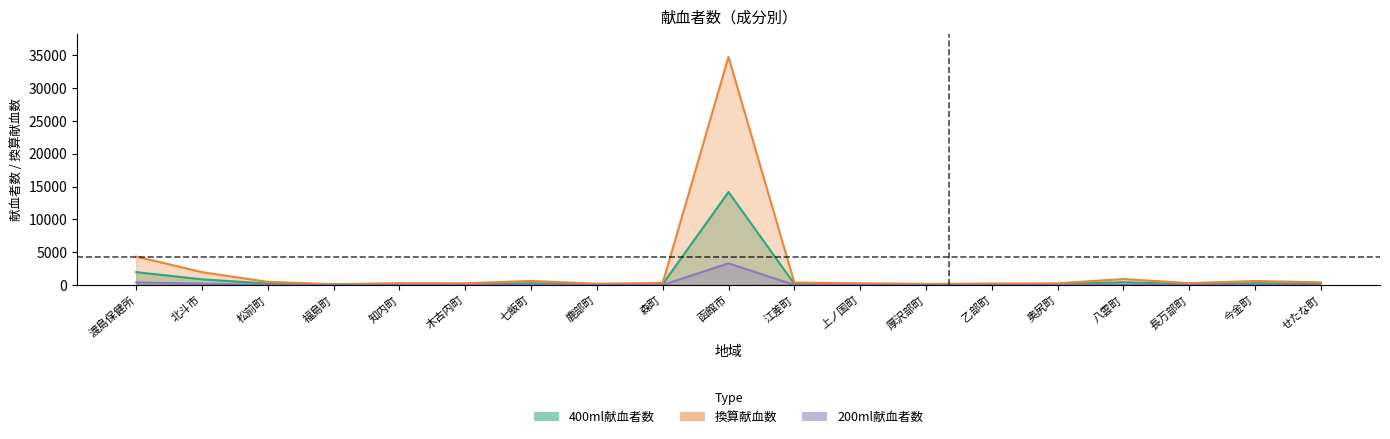

List the series in order of their peak value, highest first.

換算献血数, 400ml献血者数, 200ml献血者数